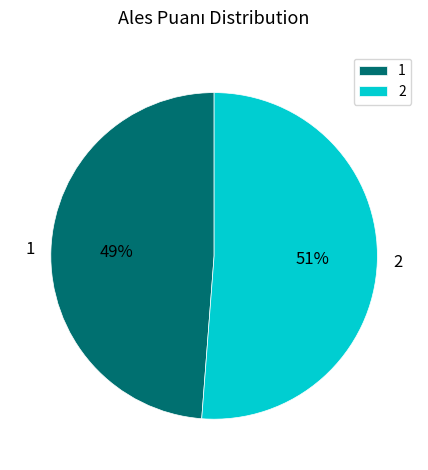

Count the number of slices in the pie.

2